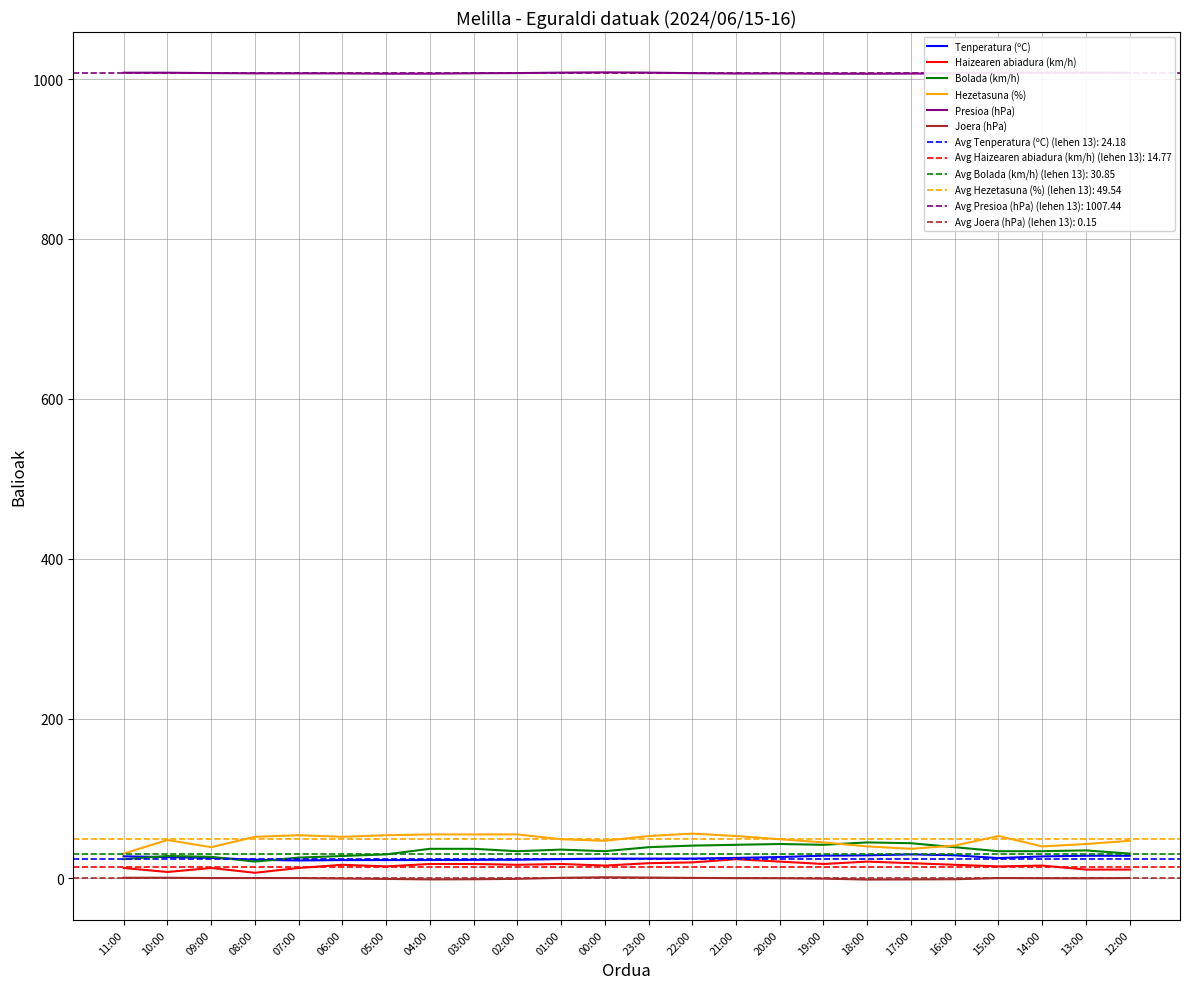

At which label does Bolada (km/h) reach its peak?

18:00